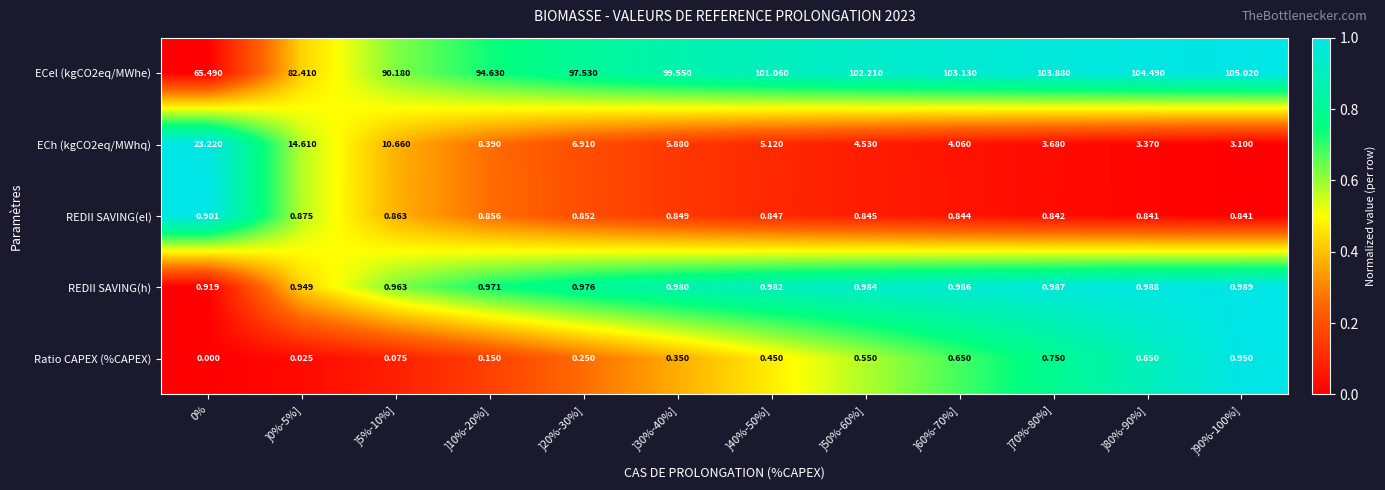

Is the value of REDII SAVING(el) at ]5%-10%] greater than the value of REDII SAVING(h) at ]5%-10%]?

No